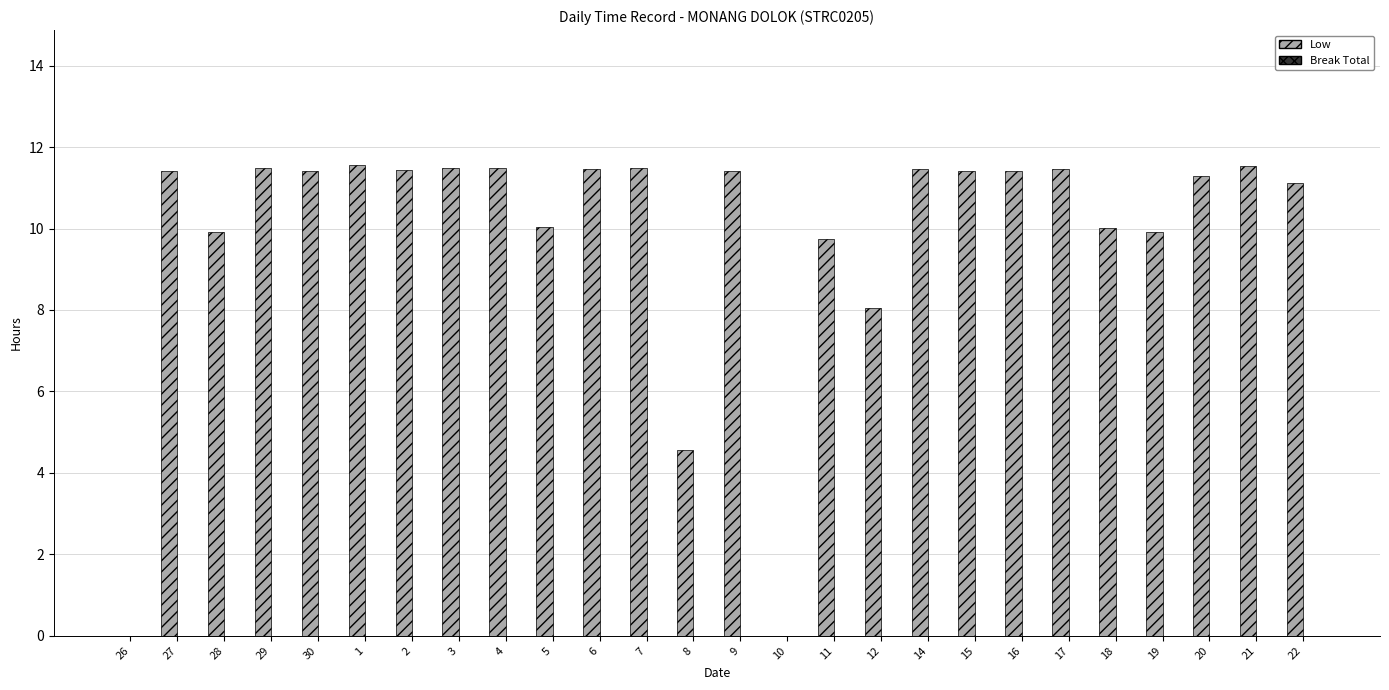

Where is the data nearest to the value 5?

8